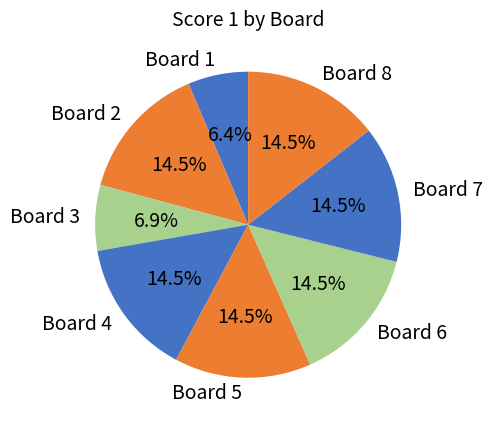

How many slices are in this pie chart?

8